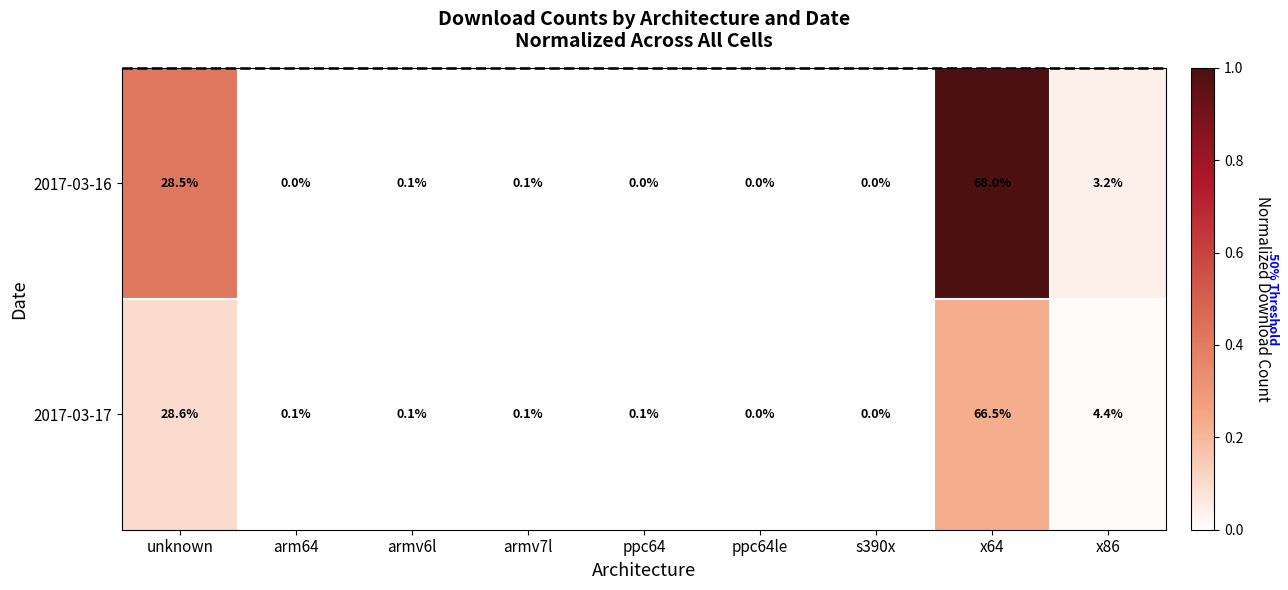

Reading right to left, extract all data points from this chart.

2017-03-16: 3.2	68.0	0.0	0.0	0.0	0.1	0.1	0.0	28.5
2017-03-17: 4.4	66.5	0.0	0.0	0.1	0.1	0.1	0.1	28.6